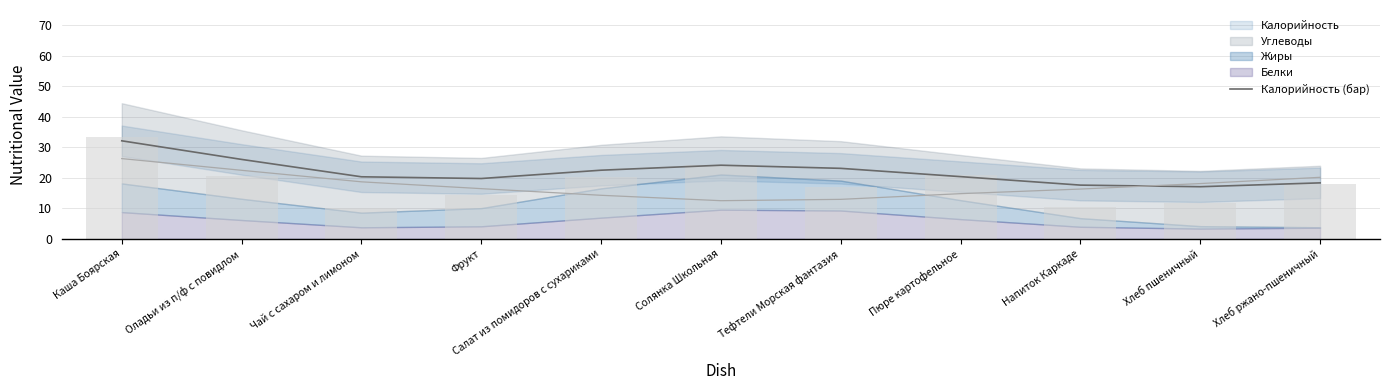

What position from the right is Напиток Каркаде?

3